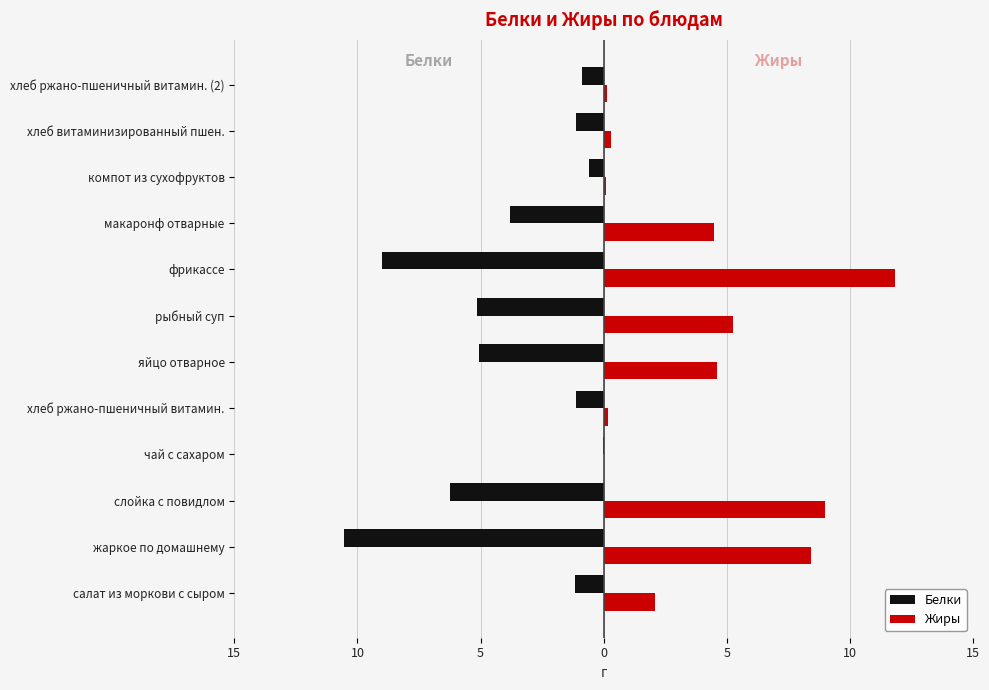

What are all the series names shown in the legend?

Белки, Жиры